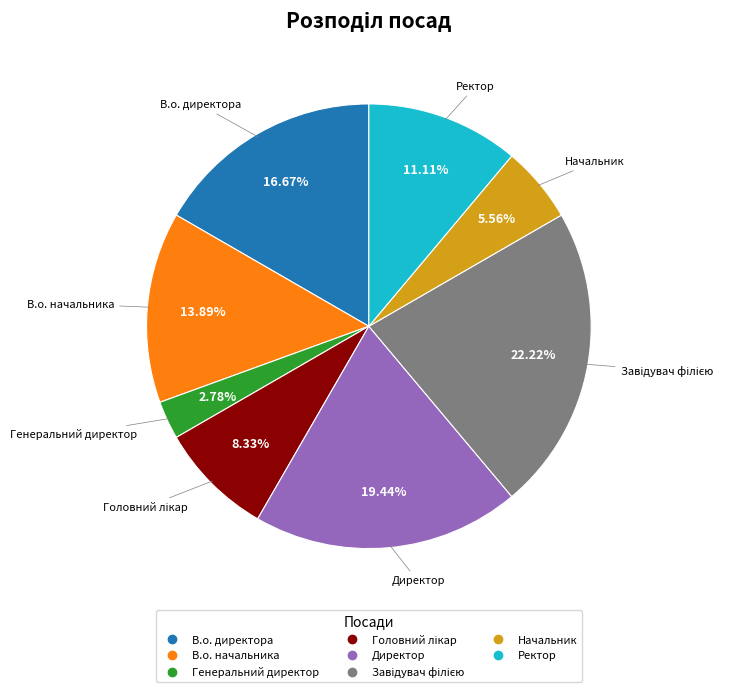

Between В.о. начальника and В.о. директора, which is larger?

В.о. директора